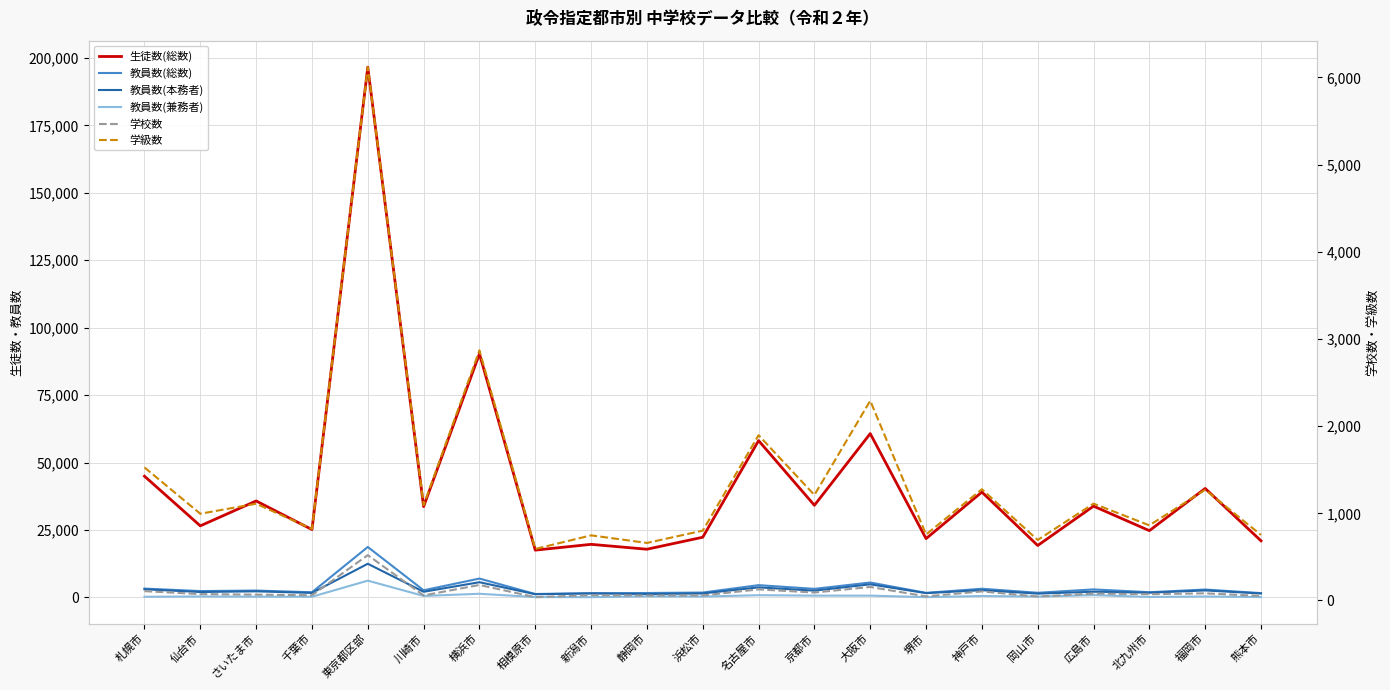

In 教員数(総数), how many points are lower than both neighbors (excluding endpoints)?

8